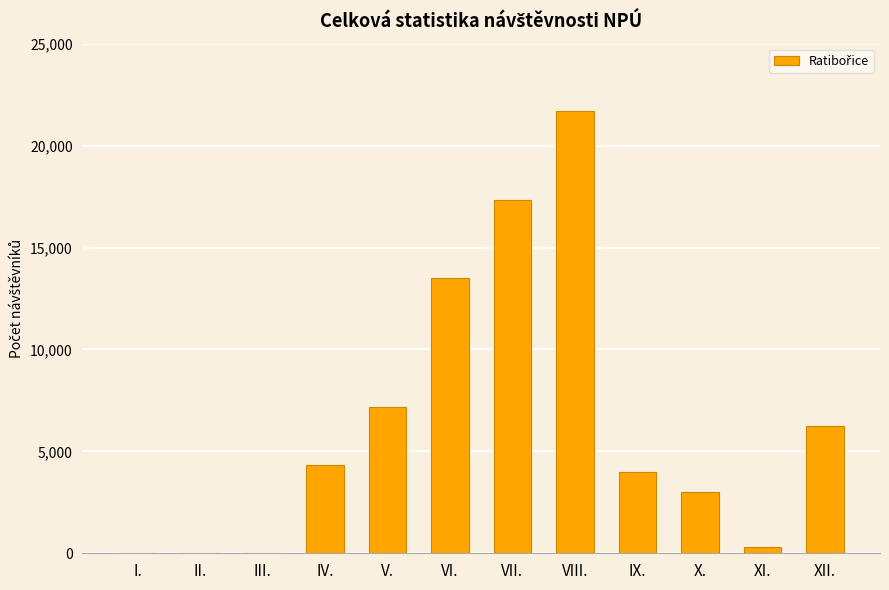

What is the maximum value shown in the chart?

21699